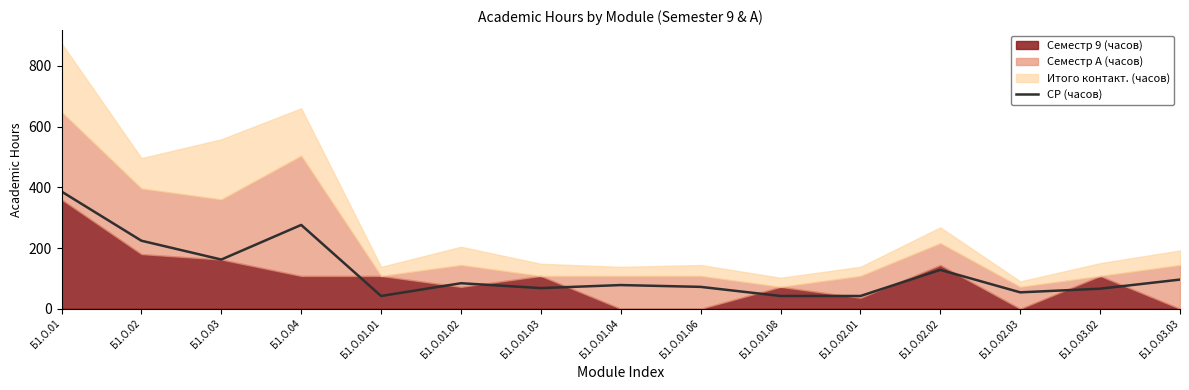

How many data points are above 78?

7